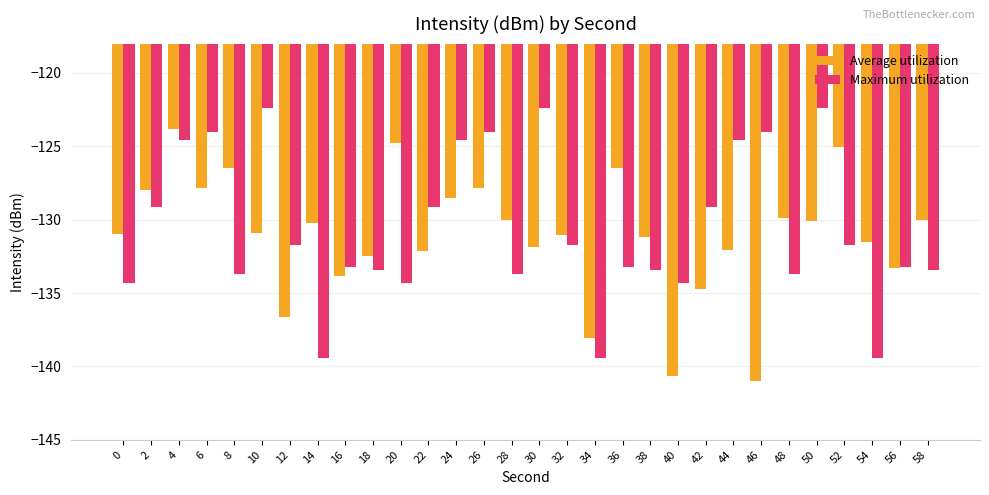

The value of Average utilization at 20 is -184.8. True or false?

False